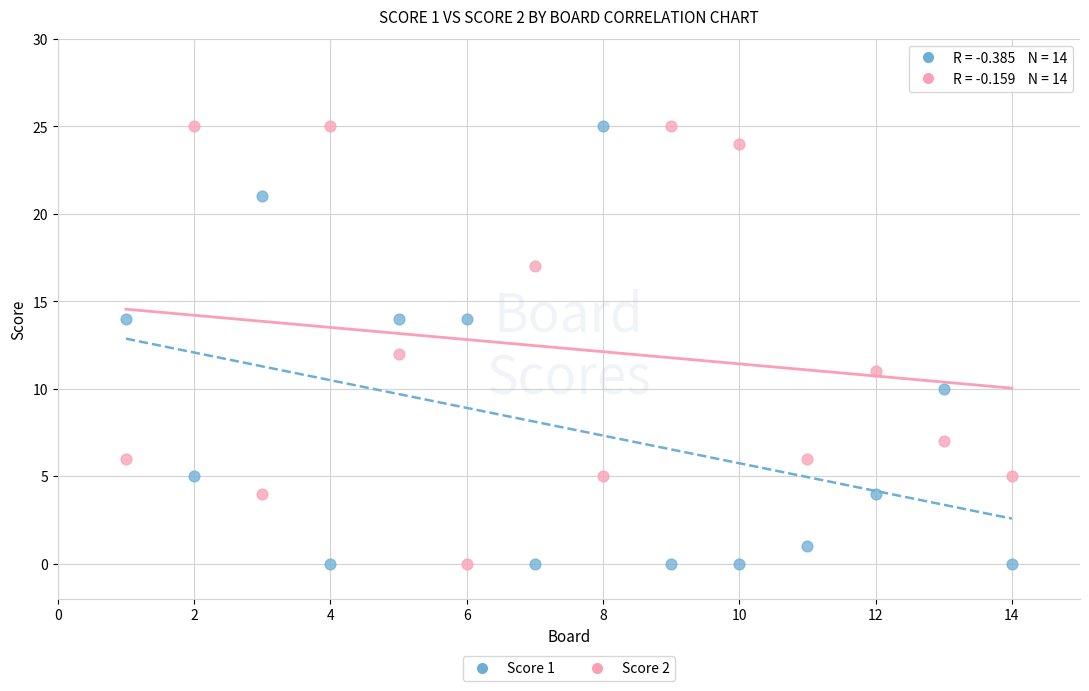

What is the X range (max minus min) for the scatter plot?

13